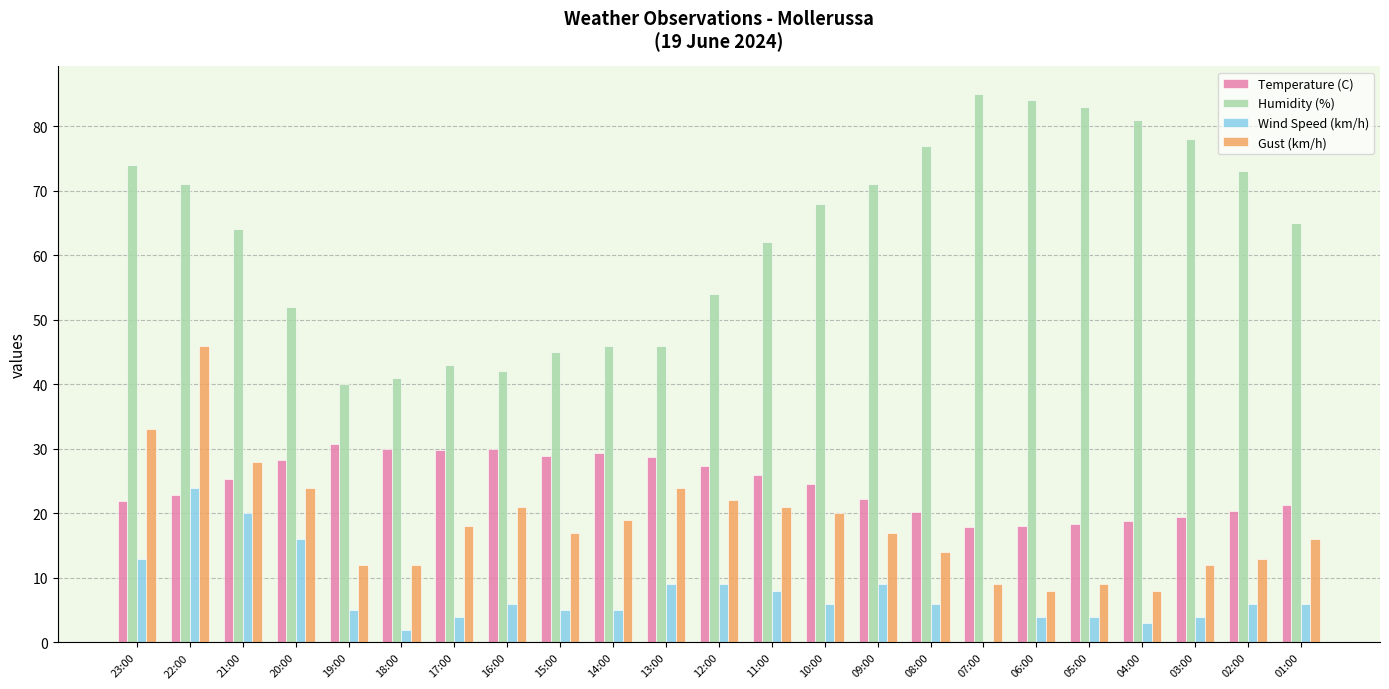

What is the maximum value for Gust (km/h)?

46.0